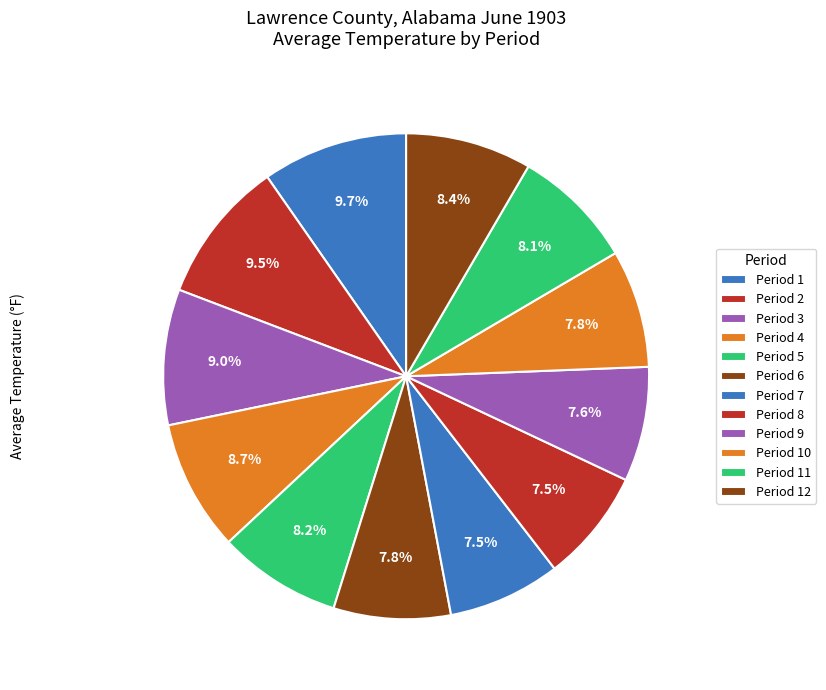

What is the largest slice in the pie chart?

Period 1